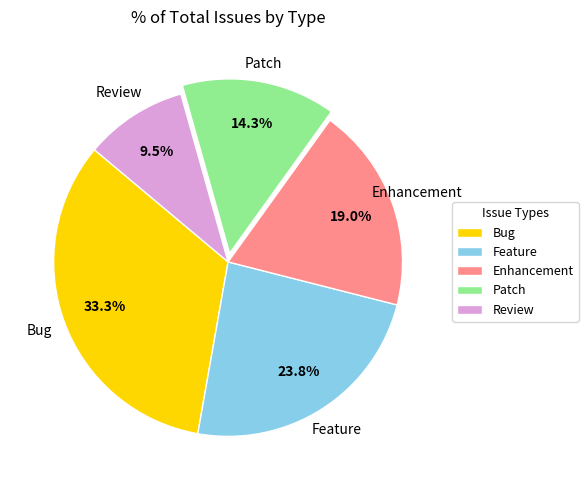

Does any single category account for the majority?

No